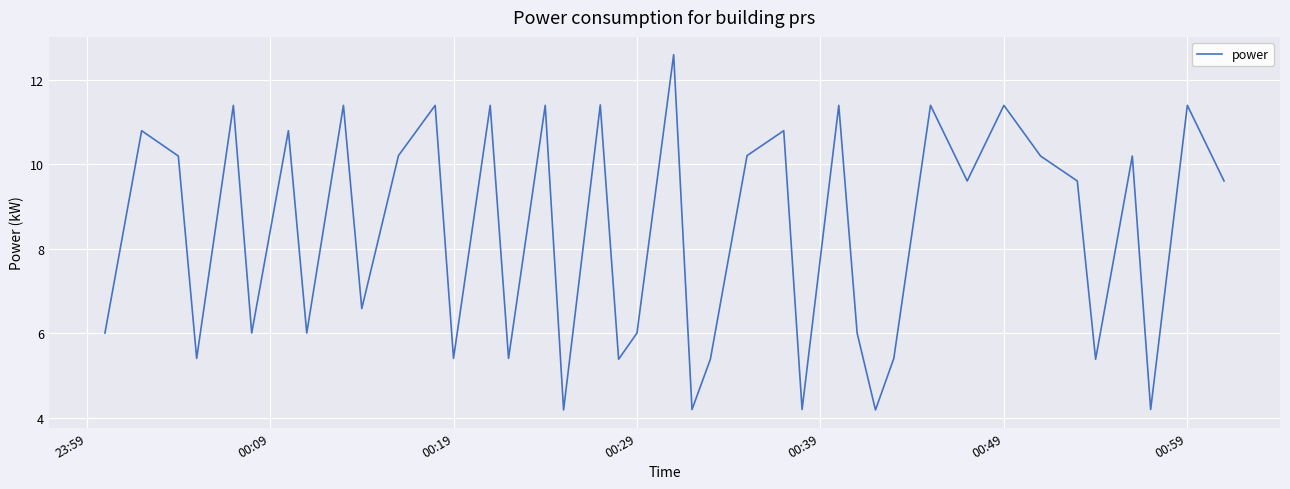

What is the greatest value displayed?

12.6